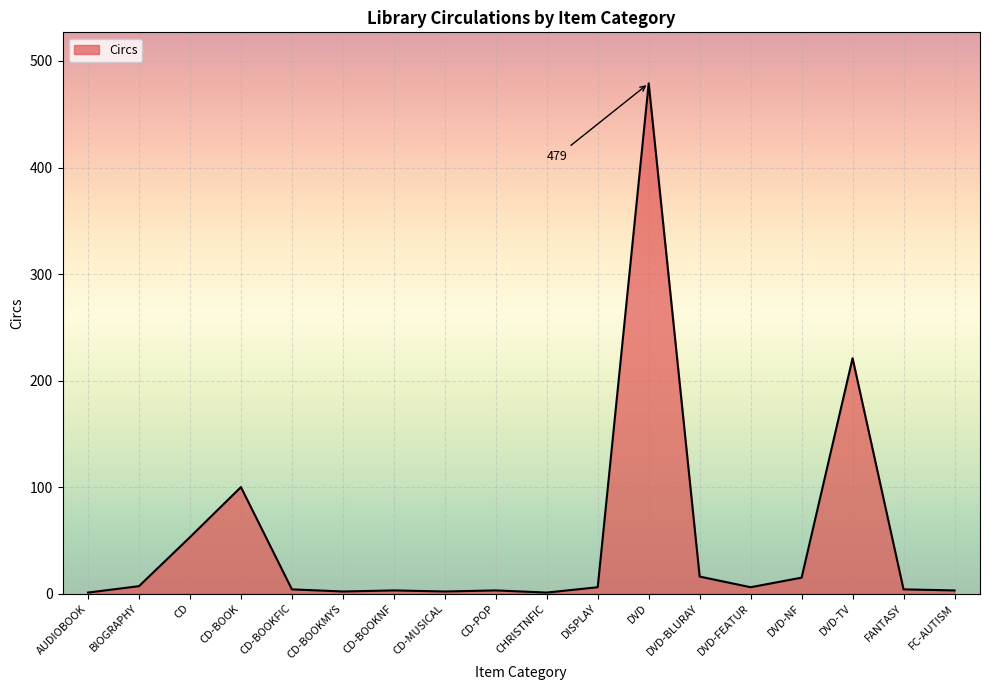

Which category has the highest value across all series?

DVD